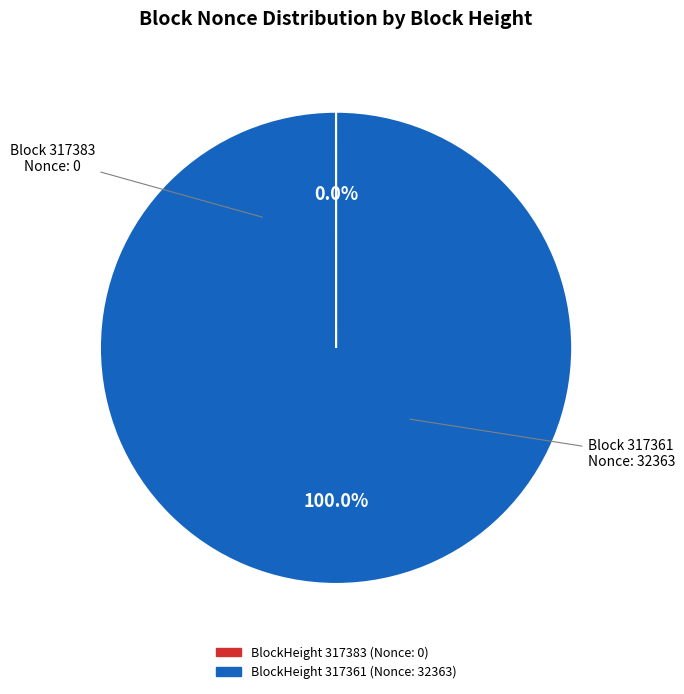

Is there any slice that represents more than half of the pie?

Yes